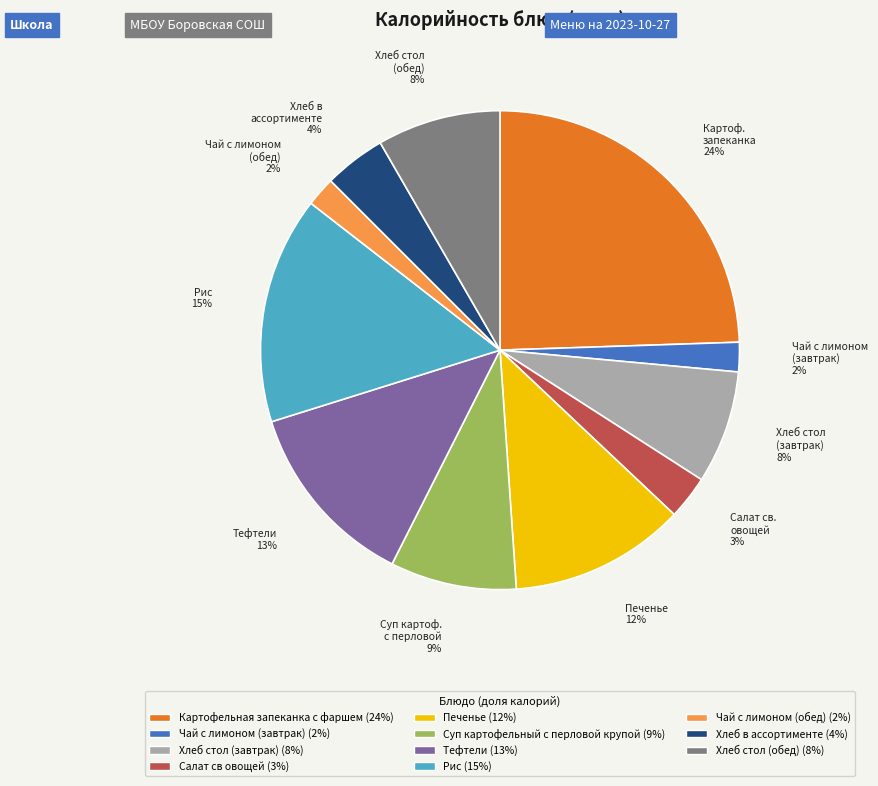

To the nearest percent, what is the difference between the largest and smallest slice percentages?

22%